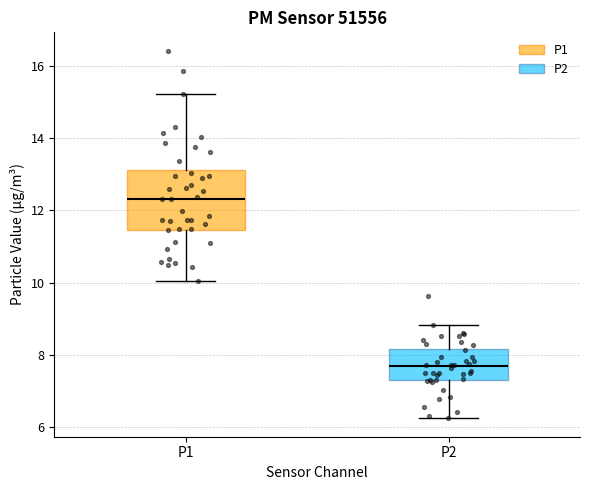

Which box has the lowest median line?

P2